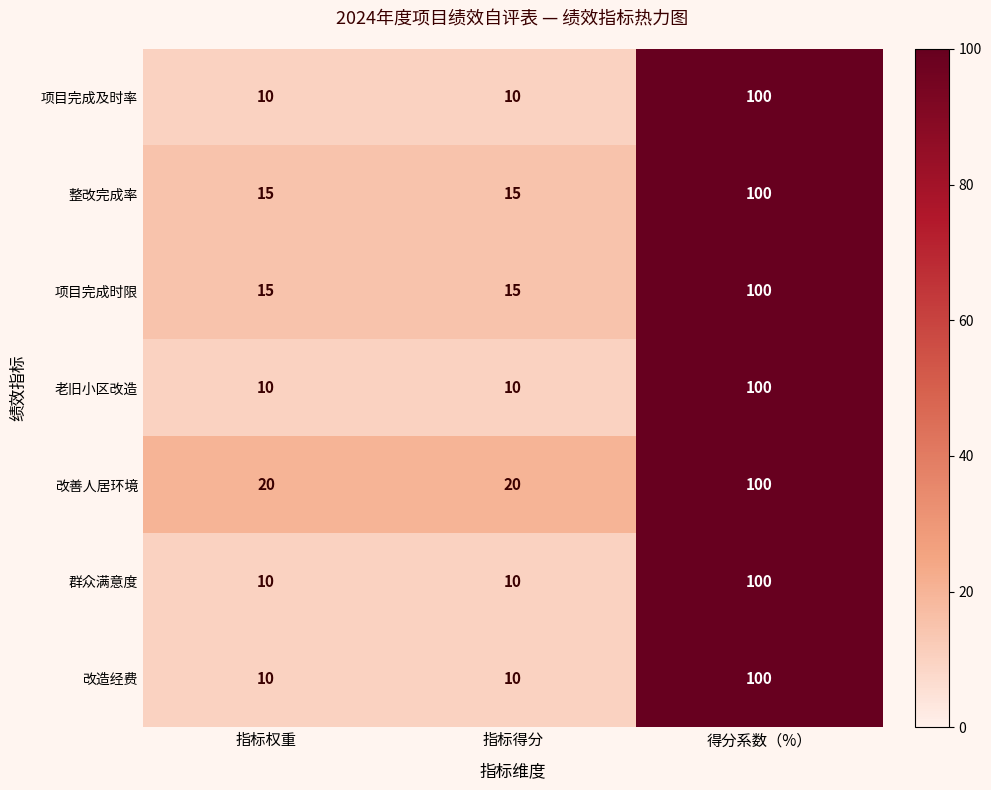

Reading right to left, extract all data points from this chart.

项目完成及时率: 100	10	10
整改完成率: 100	15	15
项目完成时限: 100	15	15
老旧小区改造: 100	10	10
改善人居环境: 100	20	20
群众满意度: 100	10	10
改造经费: 100	10	10